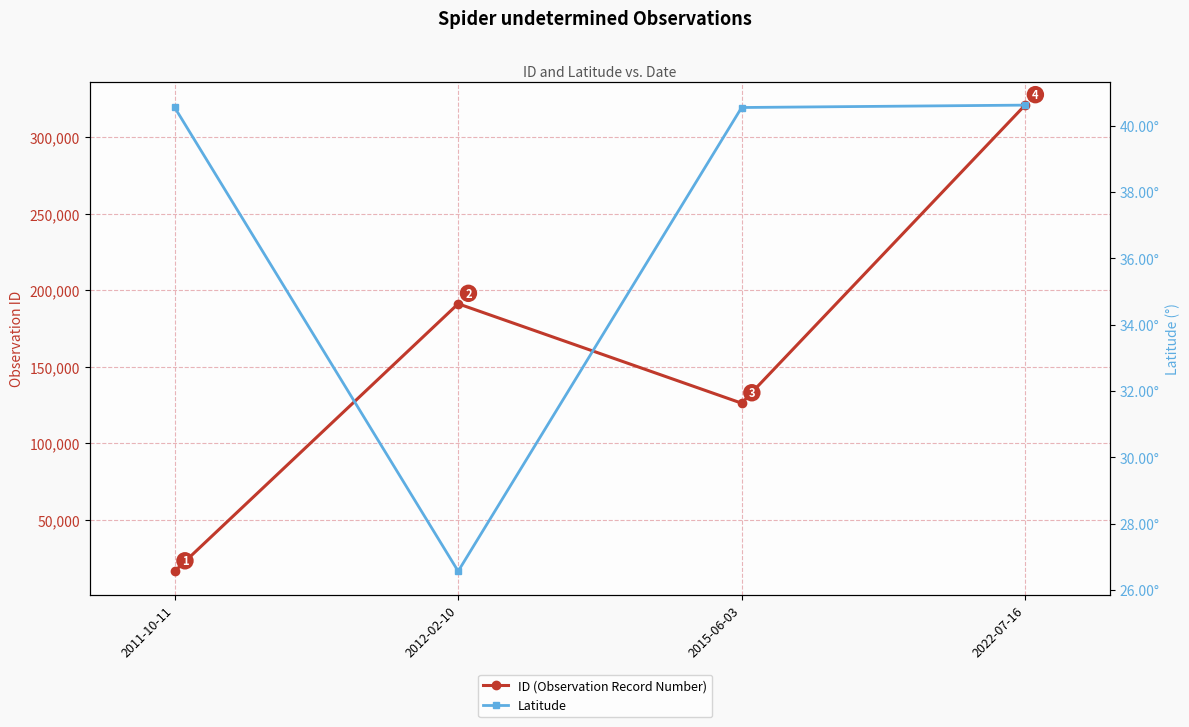

At which category does ID (Observation Record Number) reach its first local peak?

2012-02-10